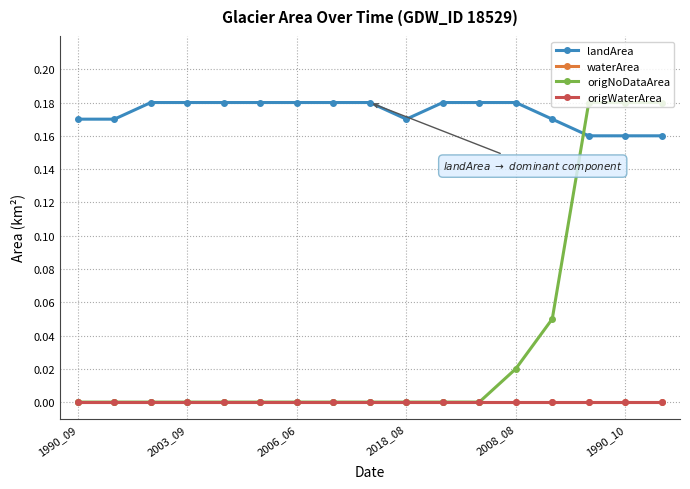

Is this an area chart (filled region under the line)?

No